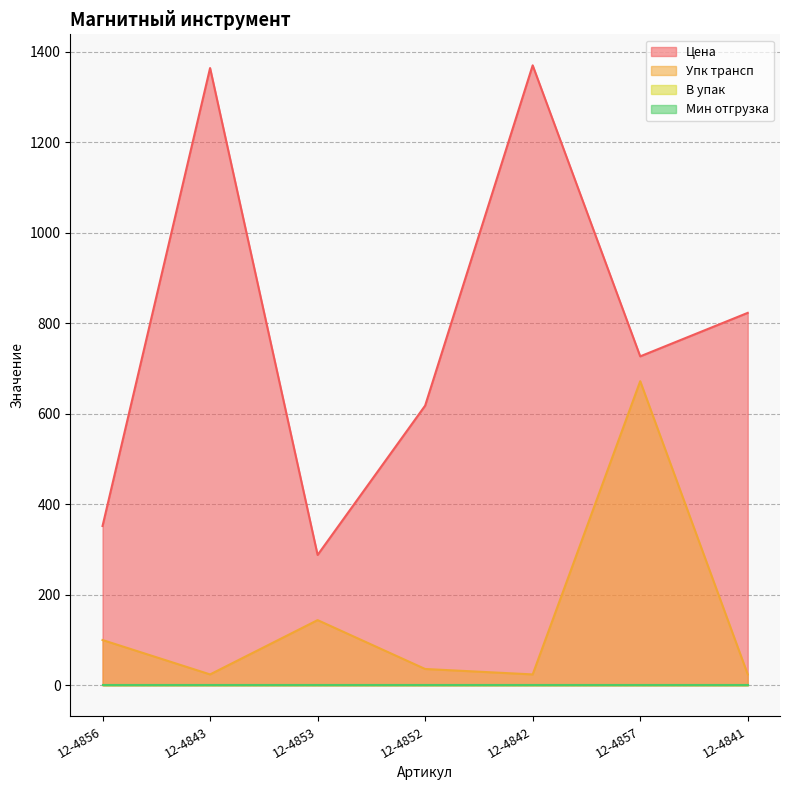

How many interior local peaks does the Цена series have?

2